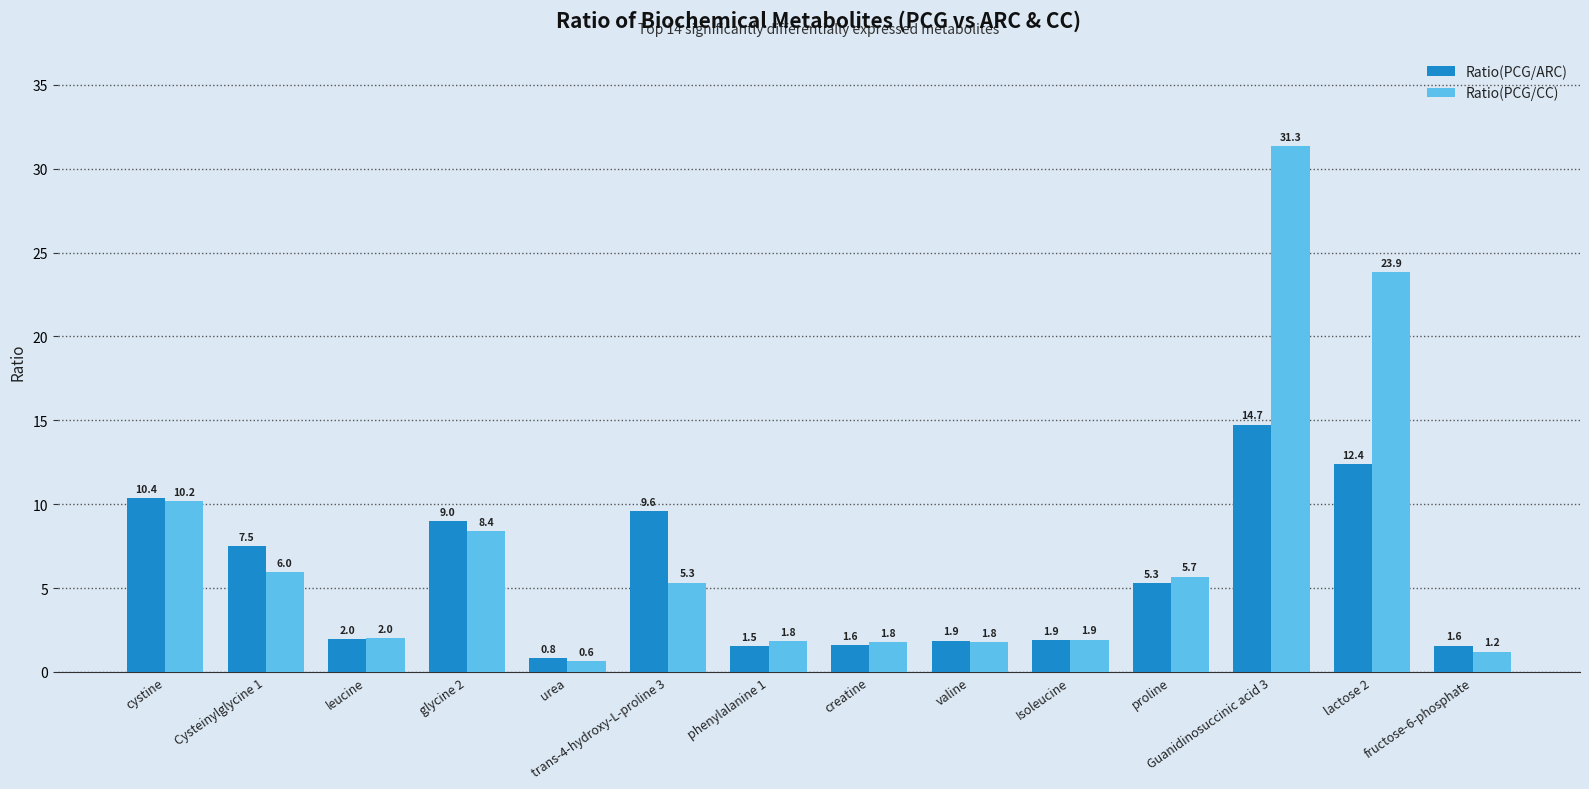

The Ratio(PCG/CC) series shows 6.7 at cystine. True or false?

False